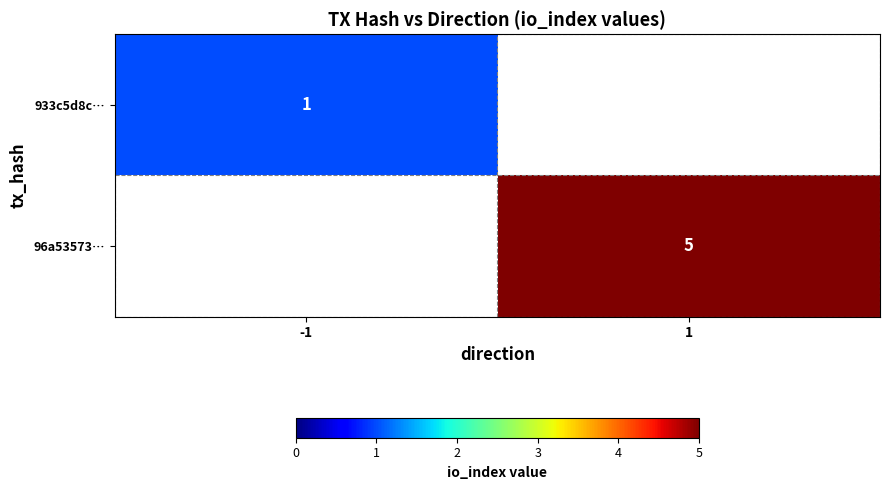

True or false: 933c5d8c… has a value of 1 at -1.

True